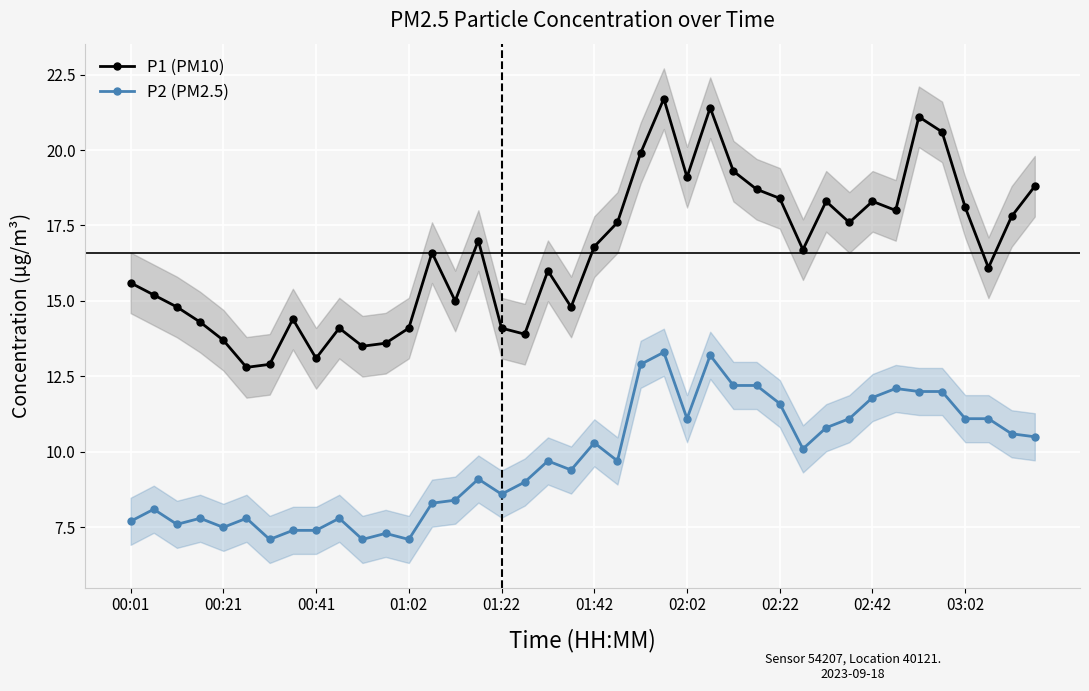

Is it true that P1 (PM10) equals 8.0 at 29?

False